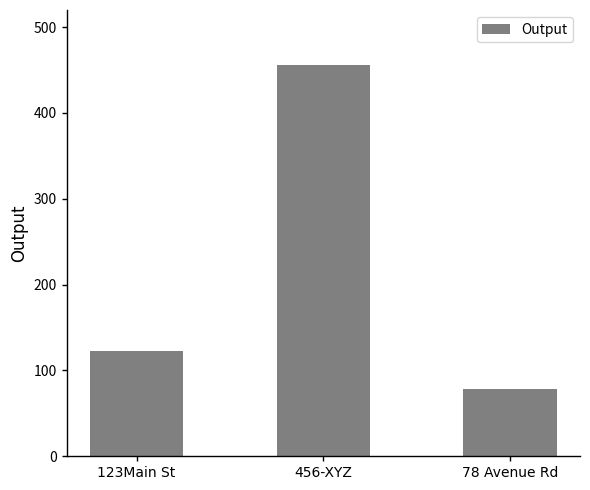

Reading left to right, transcribe all the data shown in this chart.

123Main St=123	456-XYZ=456	78 Avenue Rd=78